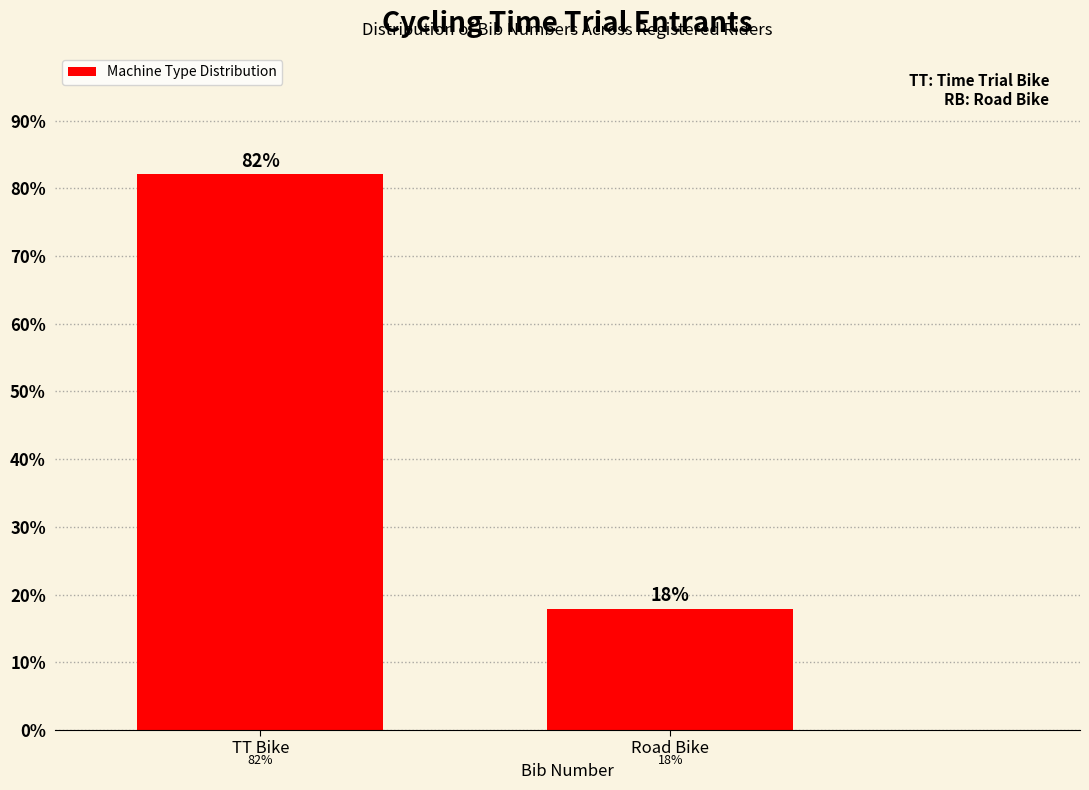

What is the ratio of the value at TT Bike to the value at Road Bike?

4.6